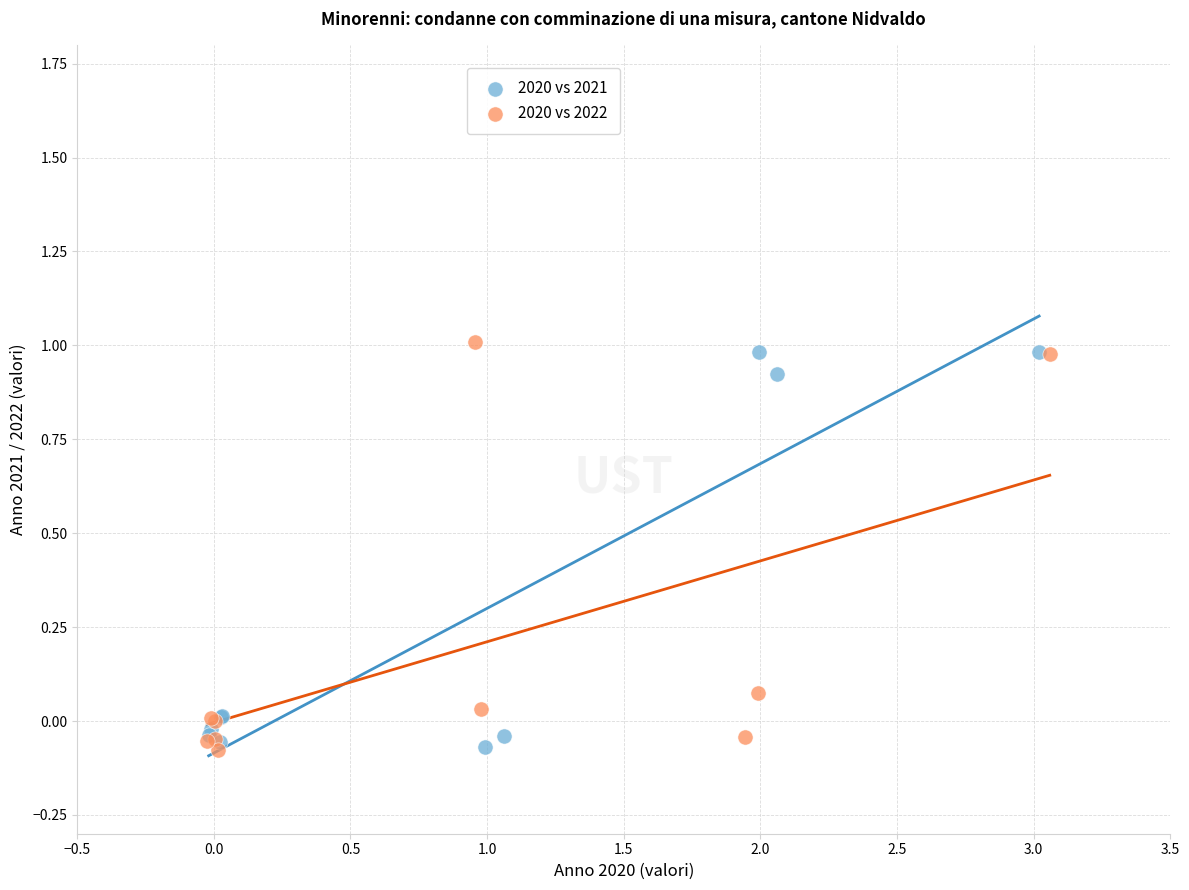

What are all the series names shown in the legend?

2020 vs 2021, 2020 vs 2022